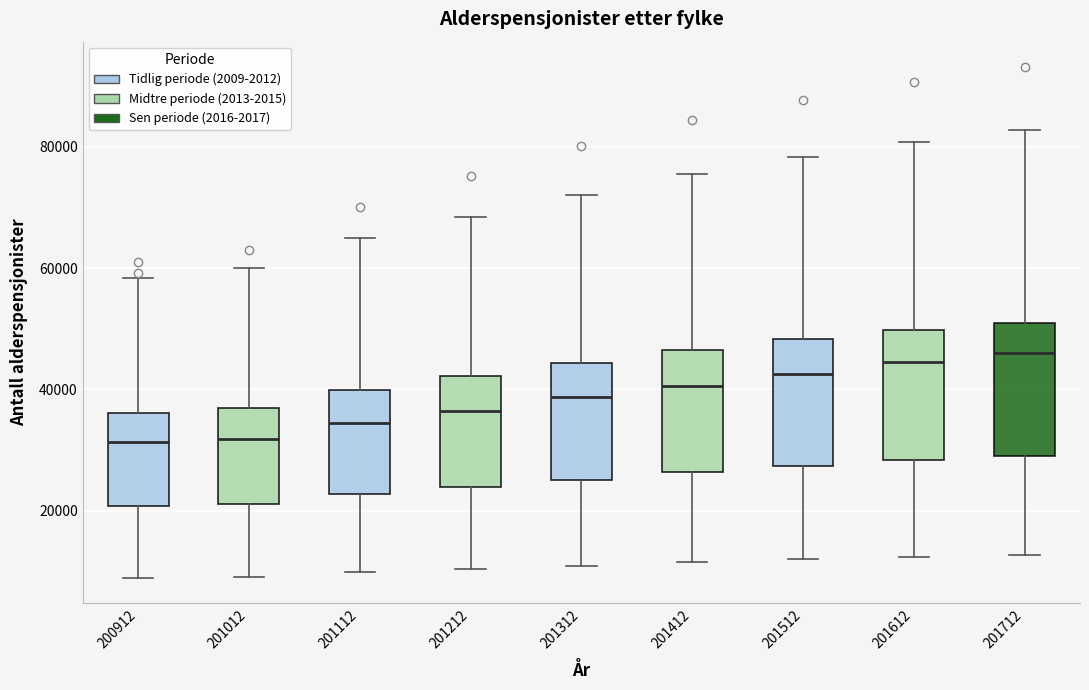

Reading left to right, transcribe this box plot: for each box, give where its median line is, the range the box spans, and where its two whiskers end, as read against the y-axis. The values are not printed on the chart, so give them approximately, as read against the axis.

200912: median 32000, box 20000 to 36000, whiskers 8000 to 58000
201012: median 32000, box 22000 to 36000, whiskers 10000 to 60000
201112: median 34000, box 22000 to 40000, whiskers 10000 to 64000
201212: median 36000, box 24000 to 42000, whiskers 10000 to 68000
201312: median 38000, box 26000 to 44000, whiskers 10000 to 72000
201412: median 40000, box 26000 to 46000, whiskers 12000 to 76000
201512: median 42000, box 28000 to 48000, whiskers 12000 to 78000
201612: median 44000, box 28000 to 50000, whiskers 12000 to 80000
201712: median 46000, box 30000 to 50000, whiskers 12000 to 82000